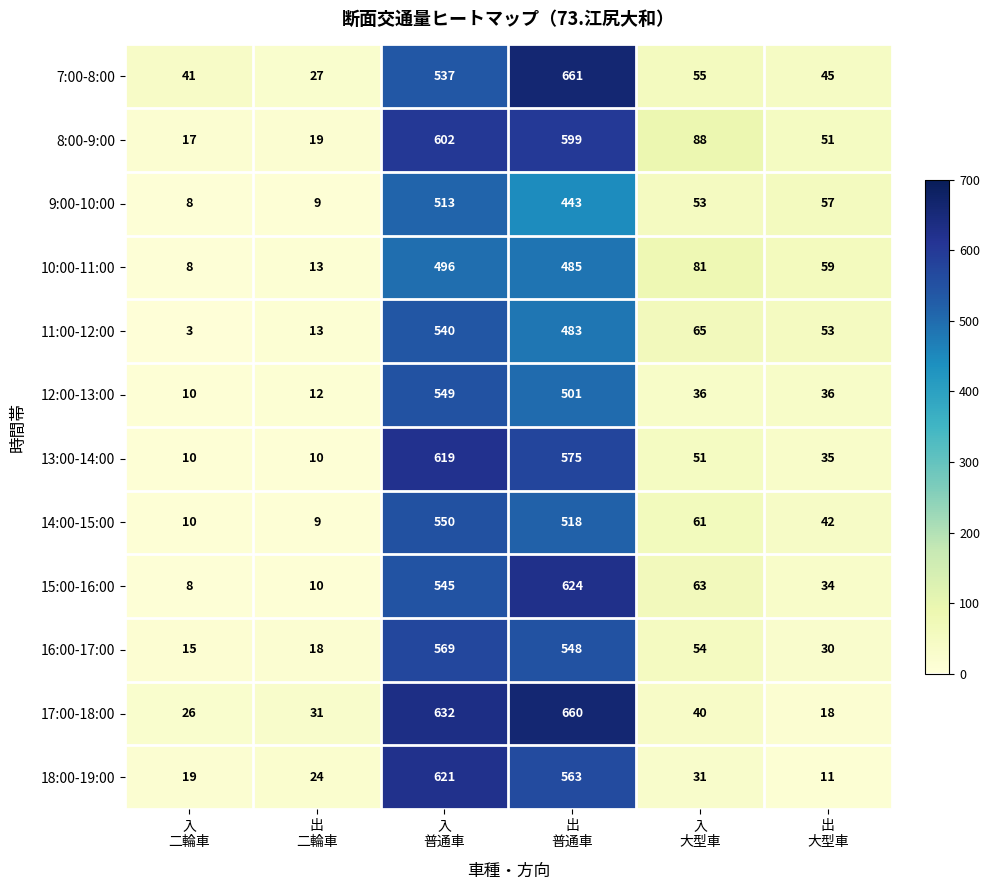

Which series has the widest spread of values?

17:00-18:00